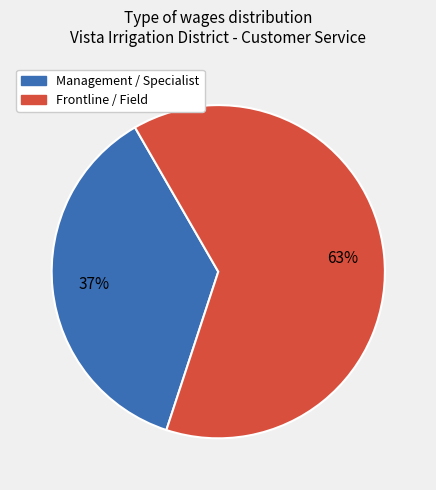

Is the sum of Management / Specialist and Frontline / Field greater than half?

Yes